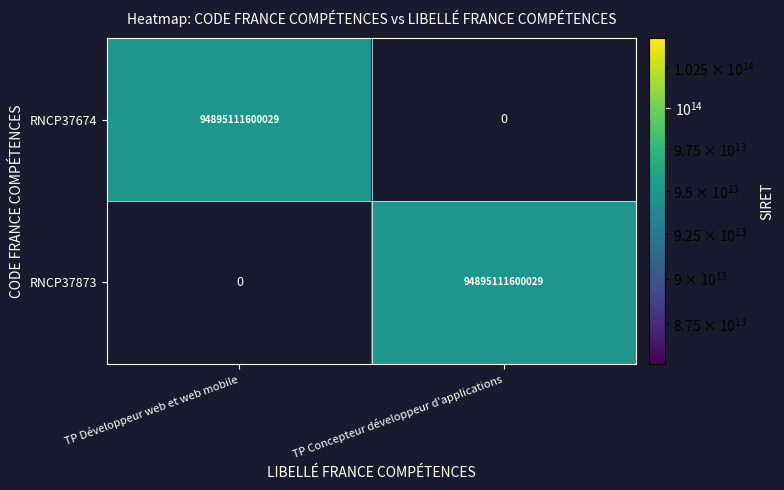

The RNCP37873 series shows 66324656898053 at TP Développeur web et web mobile. True or false?

False